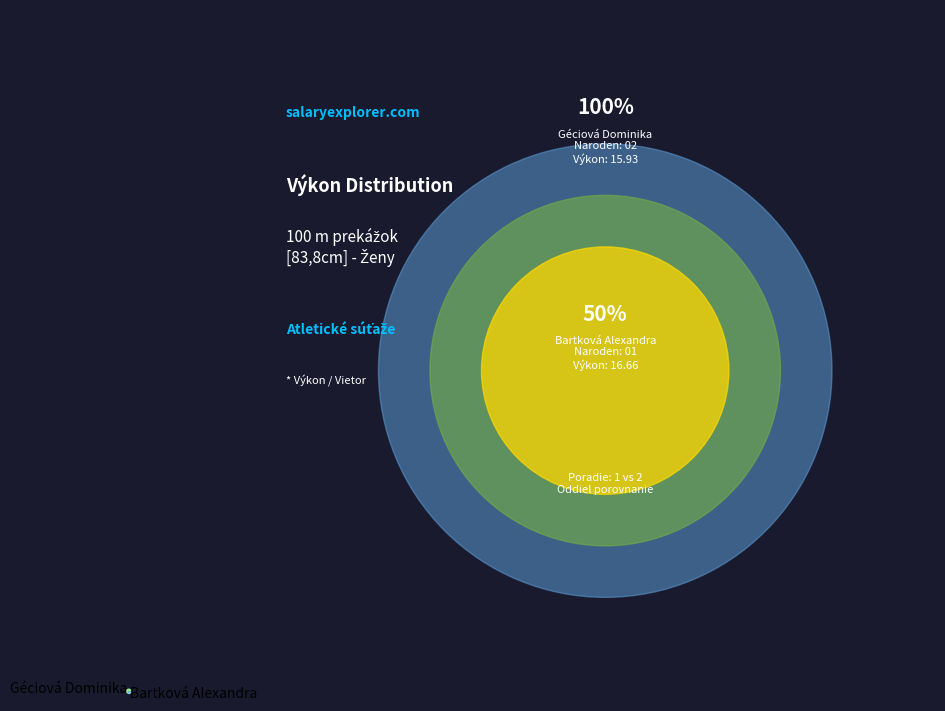

Do Bartková Alexandra and Géciová Dominika together represent more than half of the pie?

Yes